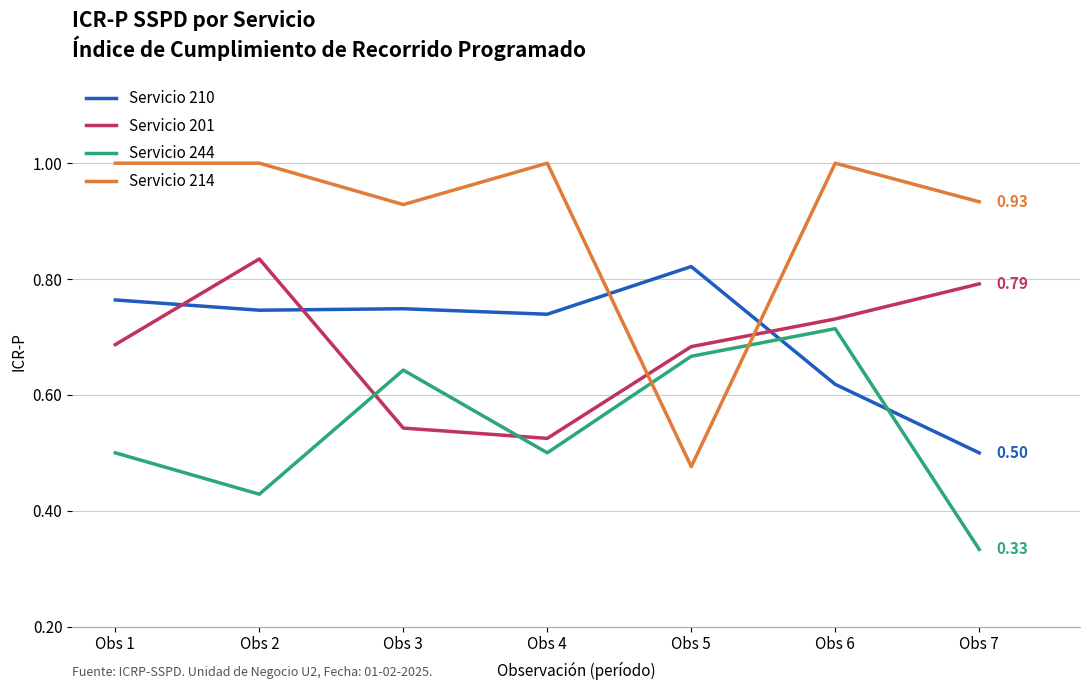

Which series has the widest spread of values?

Servicio 214